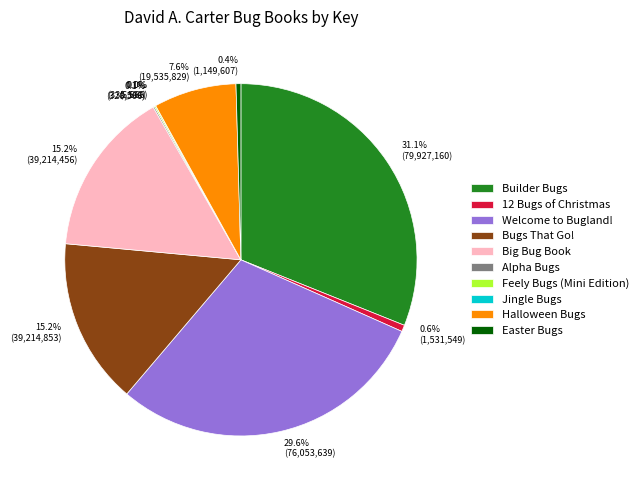

Approximately how many times larger is the value at 15.2% (39,214,456) compared to 0.6% (1,531,549)?

25.6